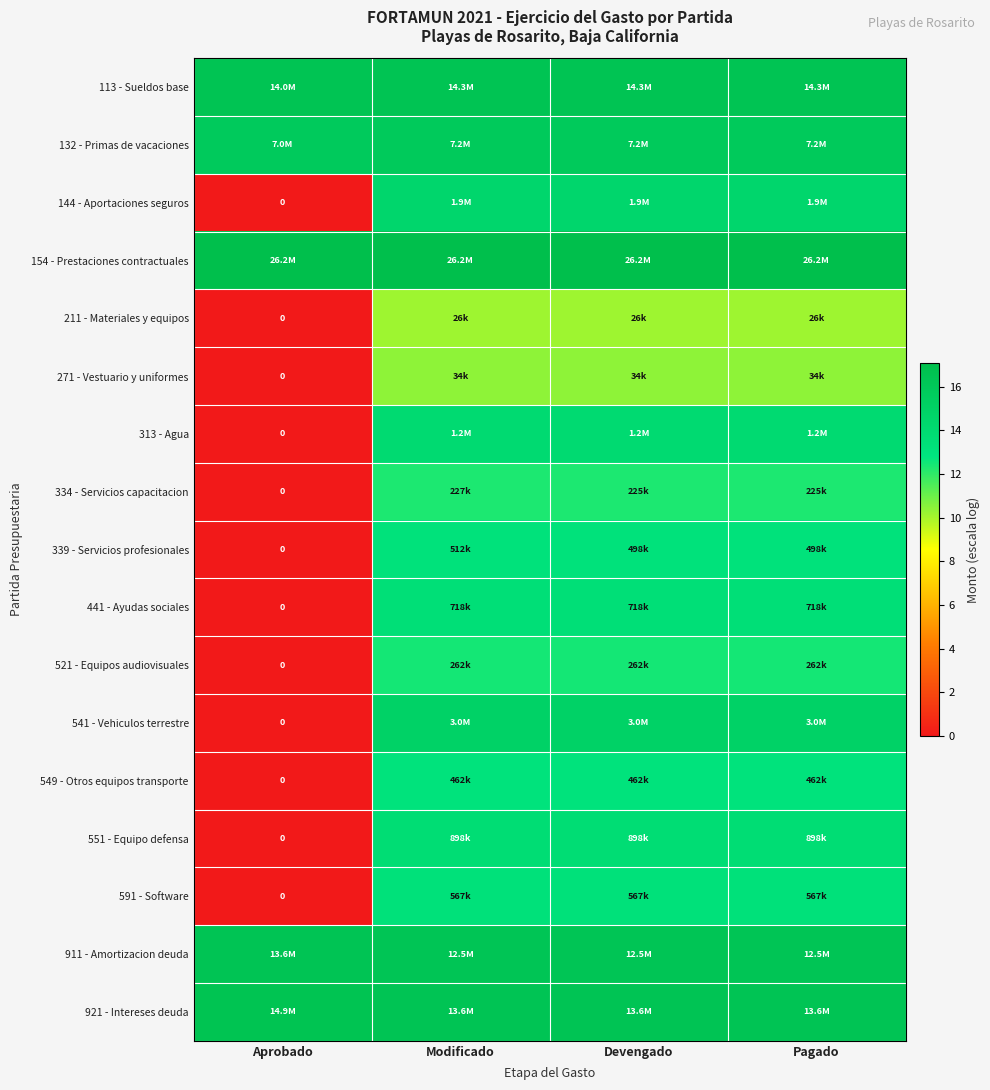

Where is 521 - Equipos audiovisuales nearest to the value 6?

Aprobado